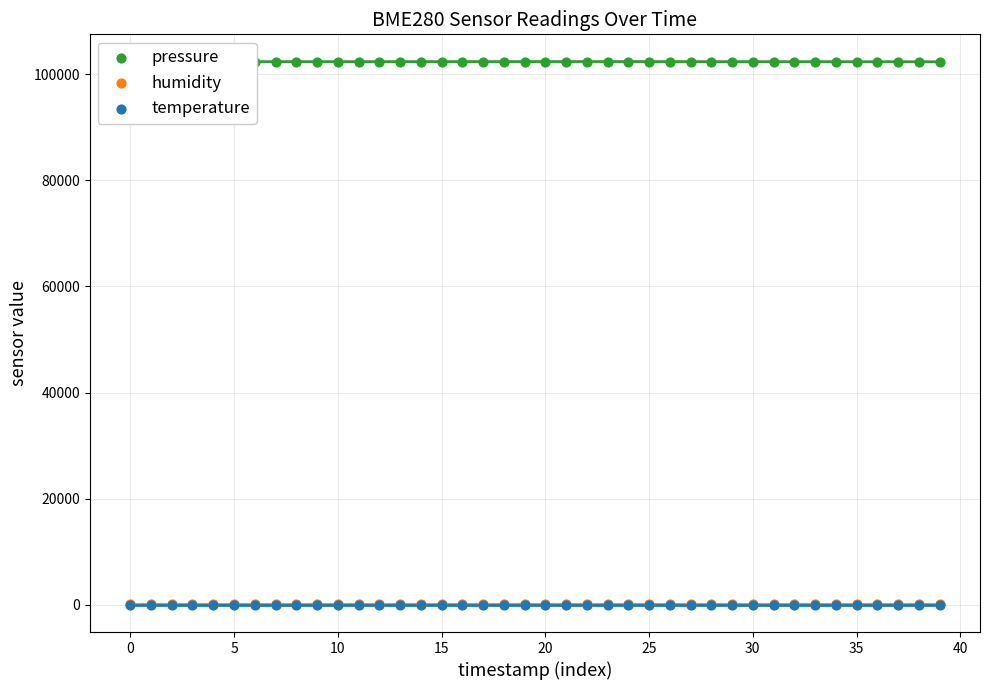

Is the value of humidity at 13 greater than the value of temperature at 13?

Yes